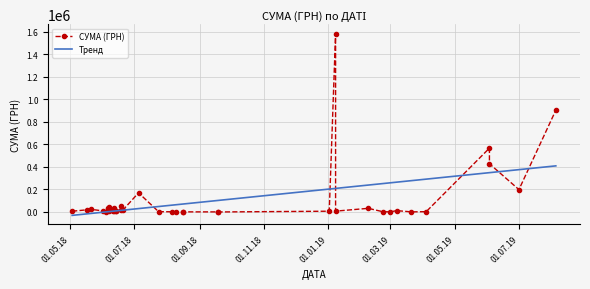

What is the approximate value at 01.06.2018?

9798.9